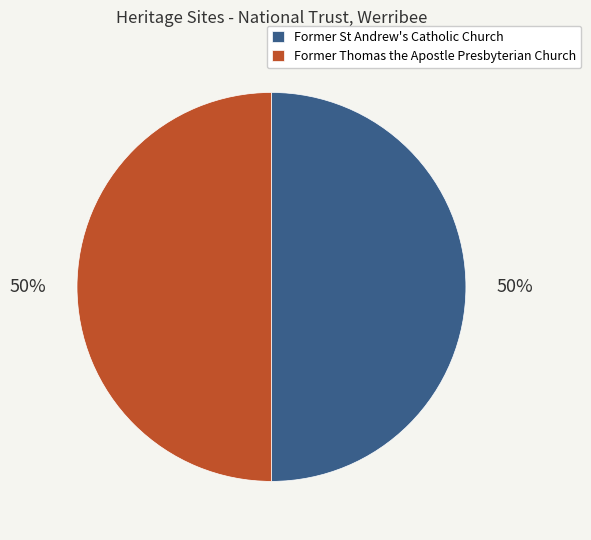

Is it true that Former St Andrew's Catholic Church is 64% of the pie?

False